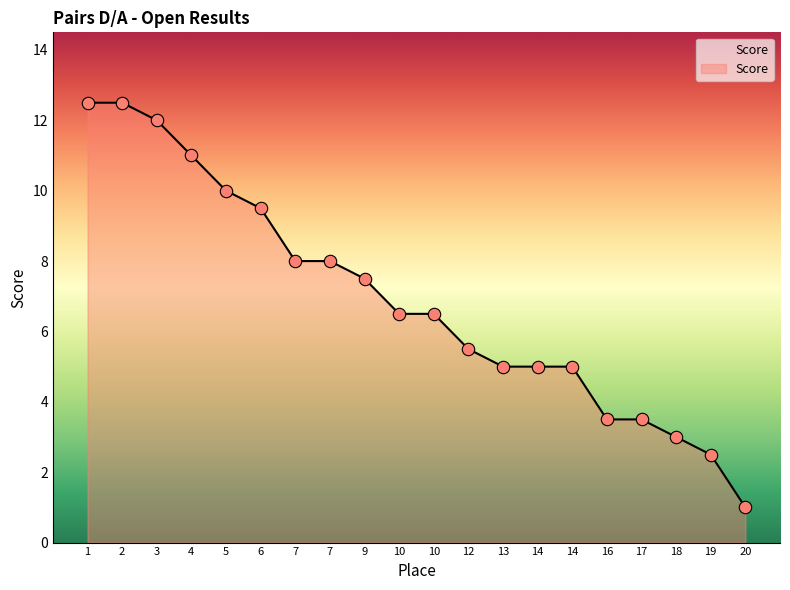

How many lines are shown in the chart?

1